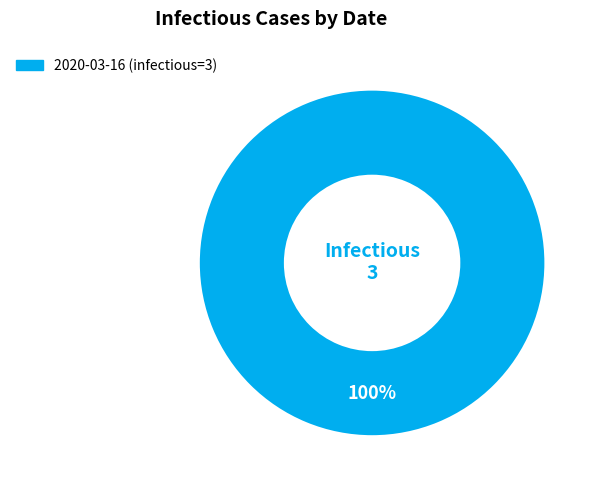

Rank the categories by value from highest to lowest.

2020-03-16 (infectious=3)